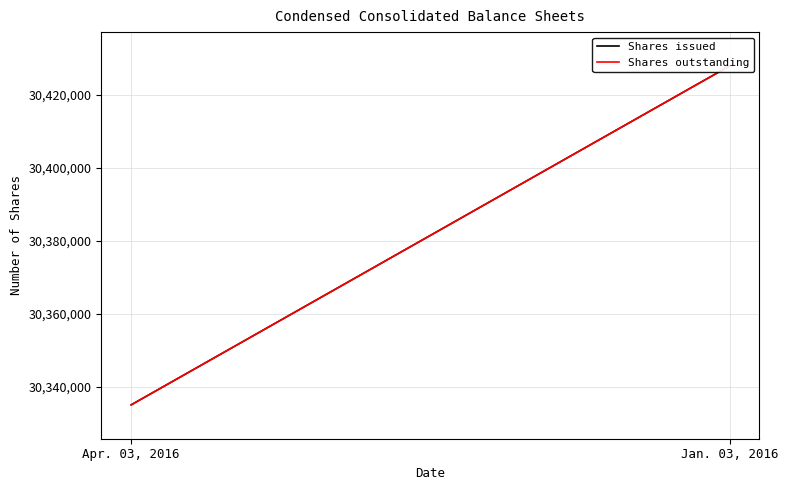

The value of Shares issued at Jan. 03, 2016 is 30427865. True or false?

True